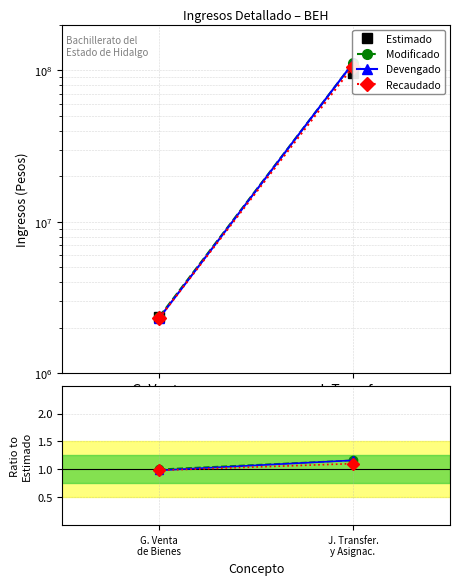

What is the sum of the Devengado values at G. Venta
de Bienes and J. Transfer.
y Asignac.?

2.1